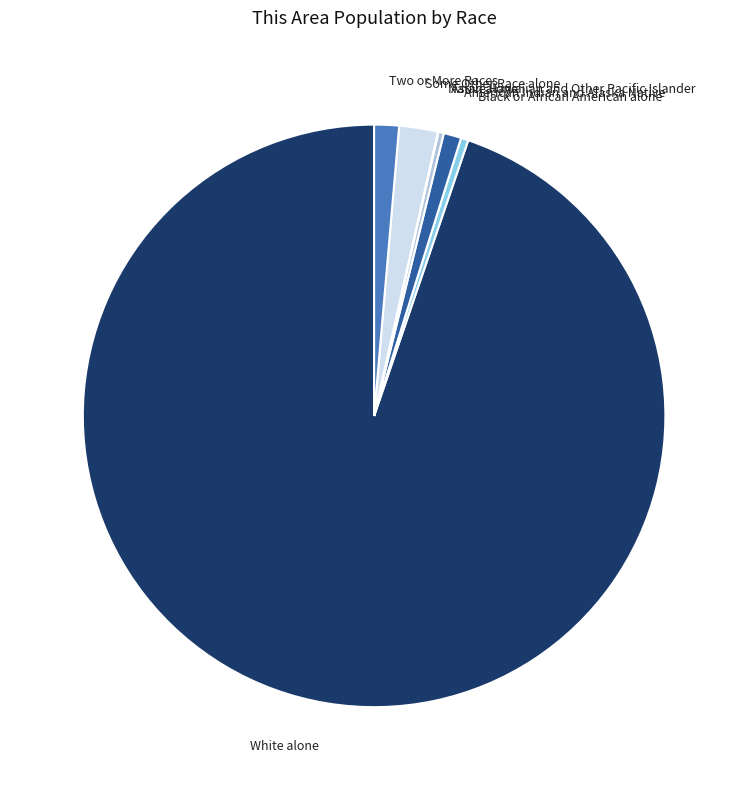

Which category accounts for the majority?

White alone